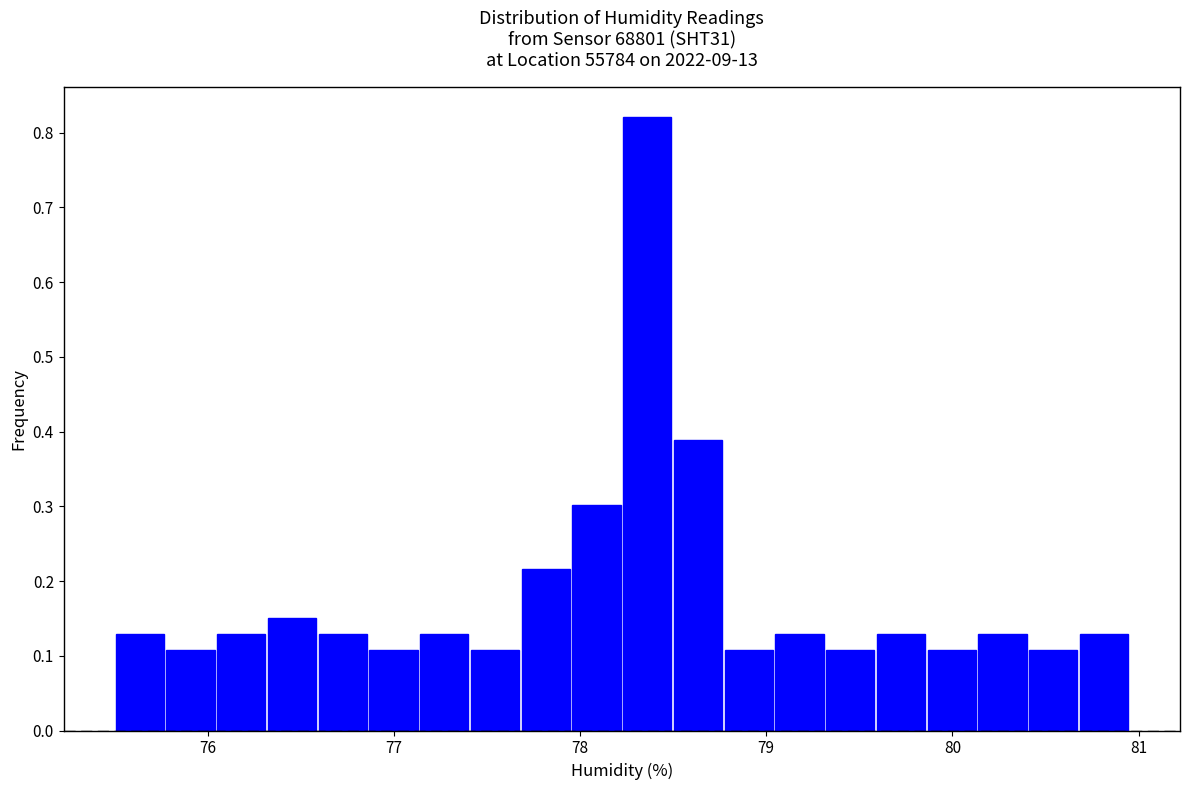

Read against the x-axis, roughly where is the centre of the tallest bar?

78.4